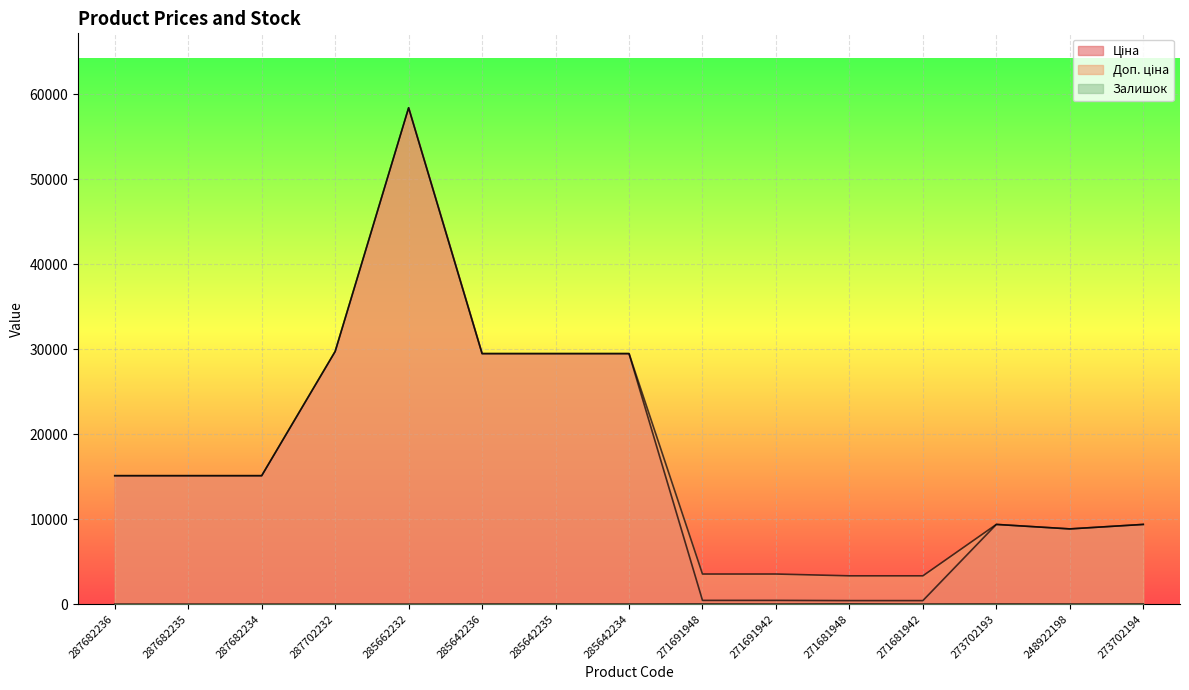

What is the label of the 8th point from the left?

285642234